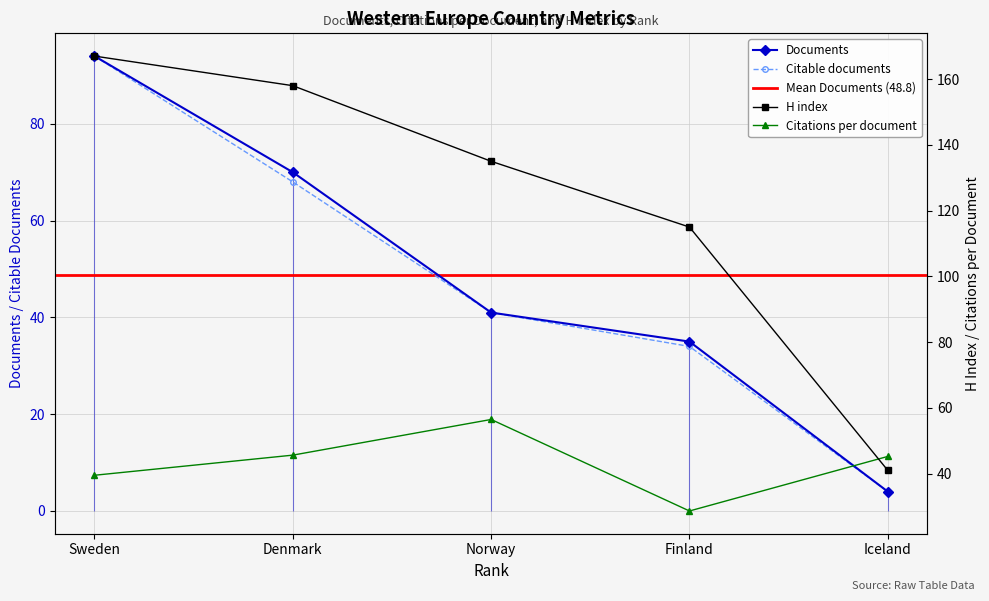

True or false: Citations per document and H index intersect in this chart.

True